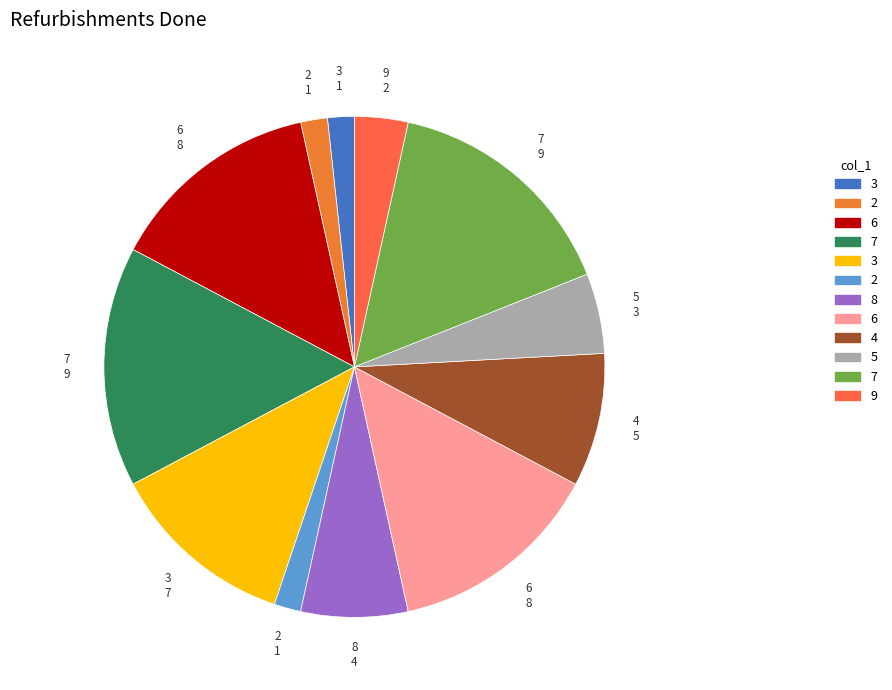

Count the number of slices in the pie.

12